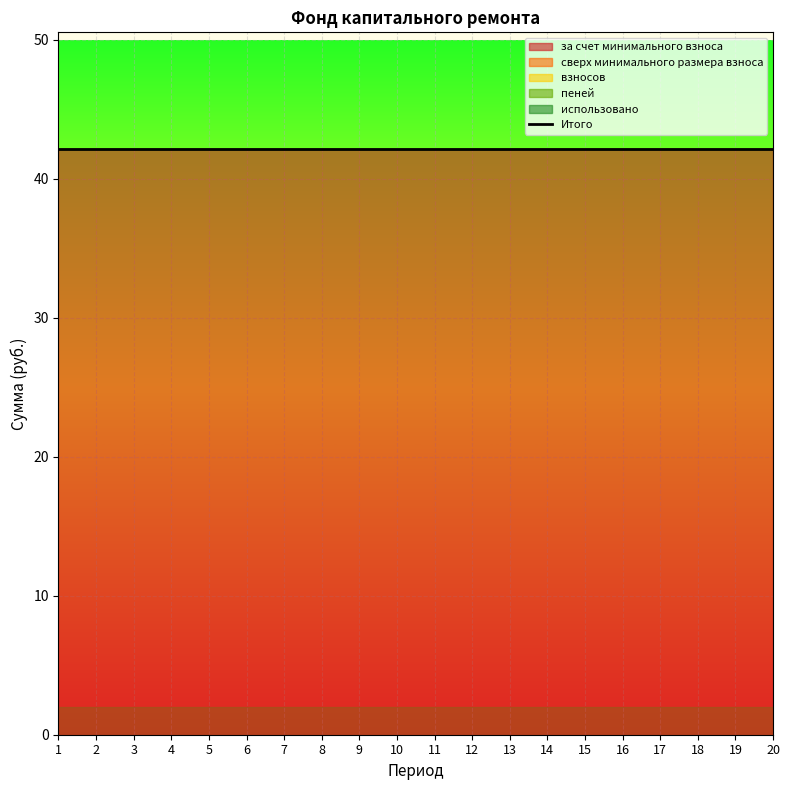

Reading right to left, transcribe all the data shown in this chart.

за счет минимального взноса: 20=42.1	19=42.1	18=42.1	17=42.1	16=42.1	15=42.1	14=42.1	13=42.1	12=42.1	11=42.1	10=42.1	9=42.1	8=42.1	7=42.1	6=42.1	5=42.1	4=42.1	3=42.1	2=42.1	1=42.1
сверх минимального размера взноса: 20=0.0	19=0.0	18=0.0	17=0.0	16=0.0	15=0.0	14=0.0	13=0.0	12=0.0	11=0.0	10=0.0	9=0.0	8=0.0	7=0.0	6=0.0	5=0.0	4=0.0	3=0.0	2=0.0	1=0.0
взносов: 20=0.0	19=0.0	18=0.0	17=0.0	16=0.0	15=0.0	14=0.0	13=0.0	12=0.0	11=0.0	10=0.0	9=0.0	8=0.0	7=0.0	6=0.0	5=0.0	4=0.0	3=0.0	2=0.0	1=0.0
пеней: 20=0.0	19=0.0	18=0.0	17=0.0	16=0.0	15=0.0	14=0.0	13=0.0	12=0.0	11=0.0	10=0.0	9=0.0	8=0.0	7=0.0	6=0.0	5=0.0	4=0.0	3=0.0	2=0.0	1=0.0
использовано: 20=0.0	19=0.0	18=0.0	17=0.0	16=0.0	15=0.0	14=0.0	13=0.0	12=0.0	11=0.0	10=0.0	9=0.0	8=0.0	7=0.0	6=0.0	5=0.0	4=0.0	3=0.0	2=0.0	1=0.0